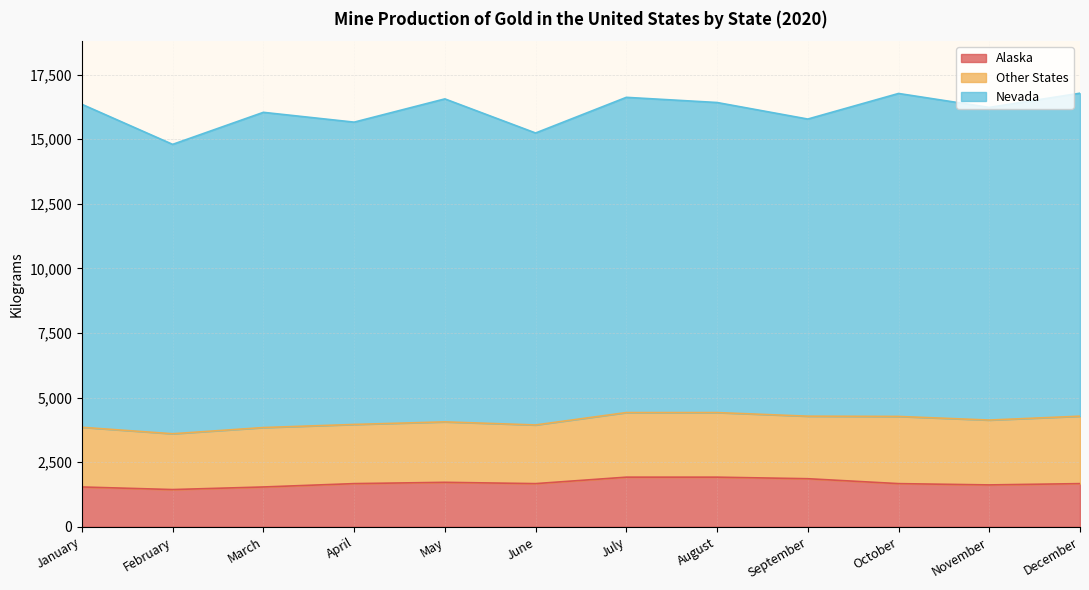

Where is the first local minimum for Alaska?

February